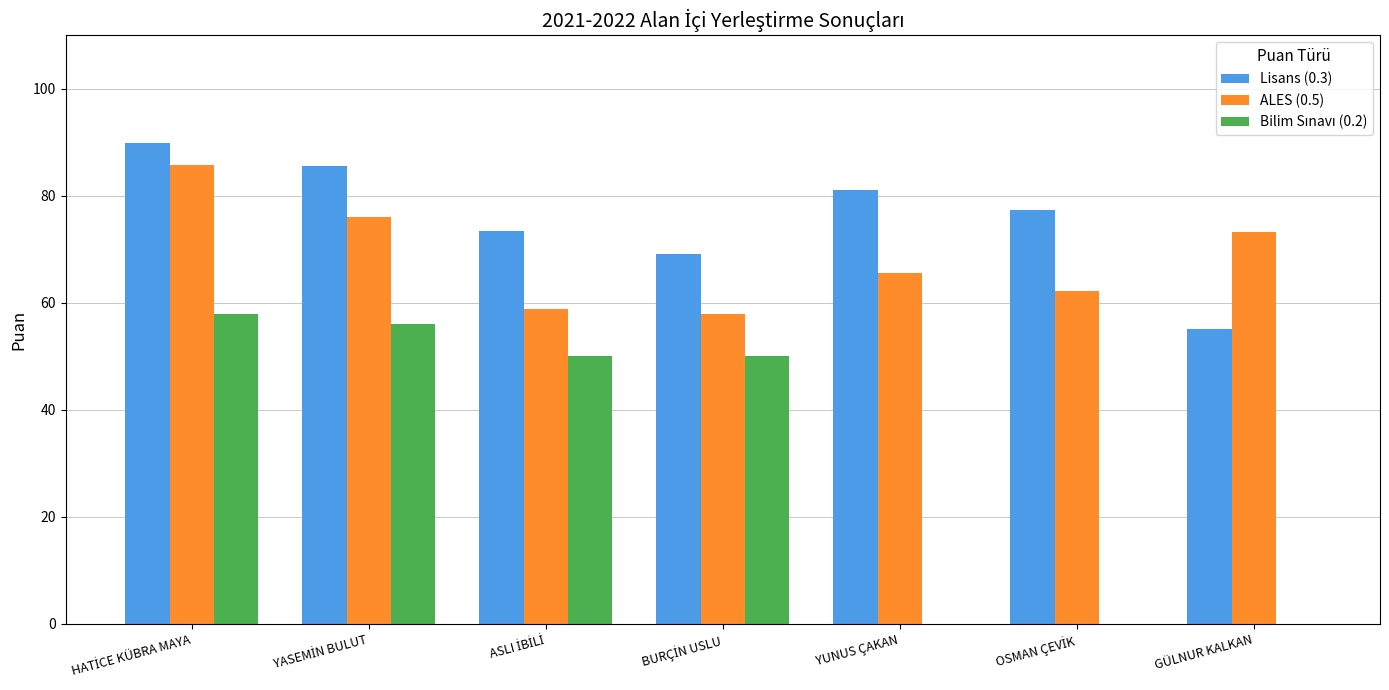

What is the average value of the Lisans (0.3) series?

76.0